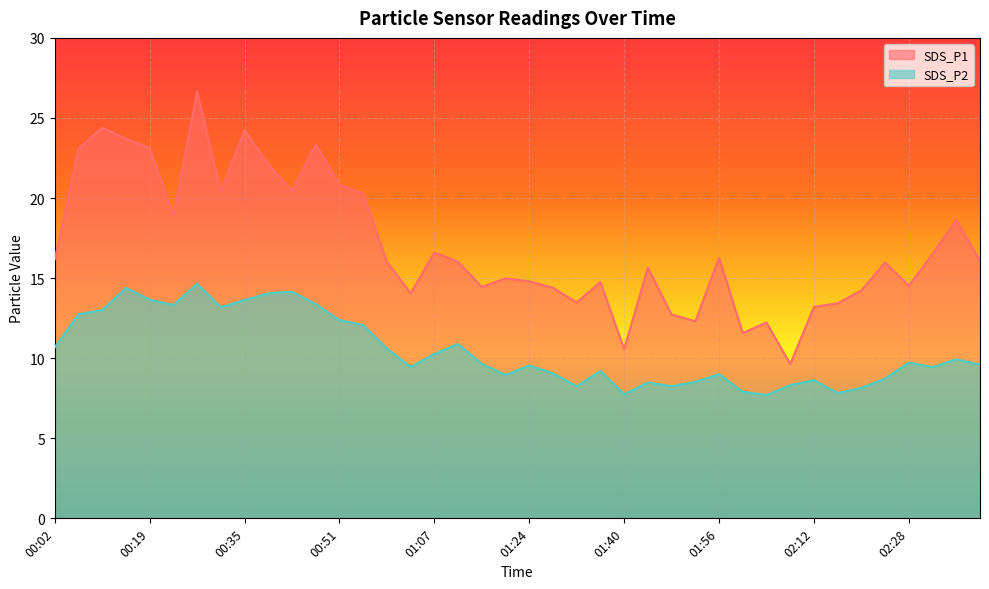

True or false: SDS_P2 and SDS_P1 cross at least once.

False